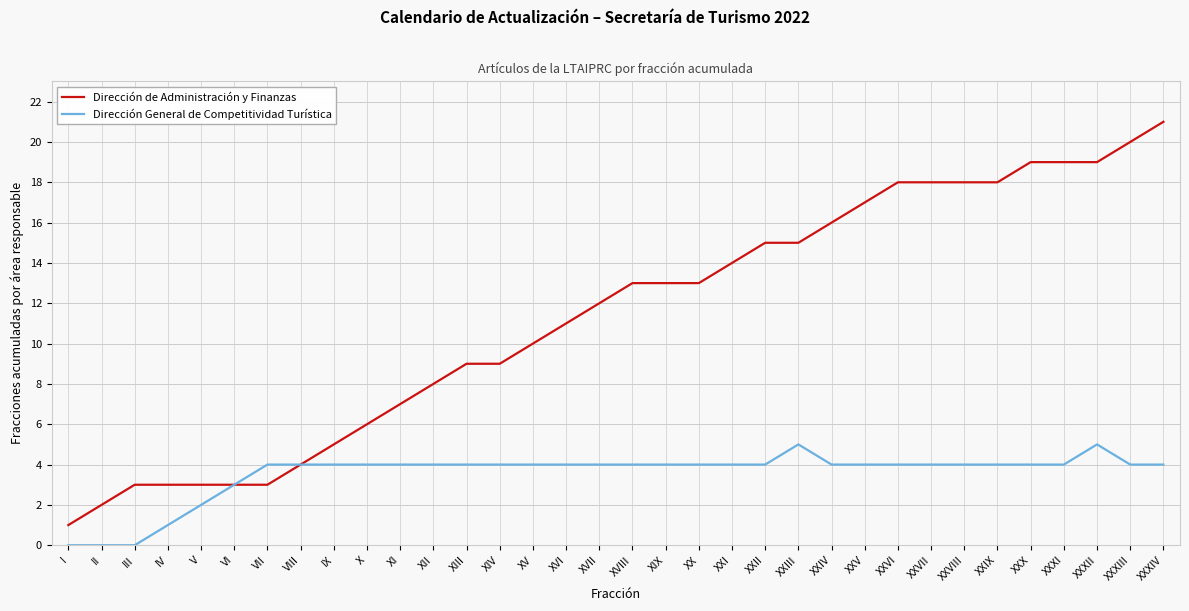

At XV, list the series in order from smallest to largest.

Dirección General de Competitividad Turística, Dirección de Administración y Finanzas